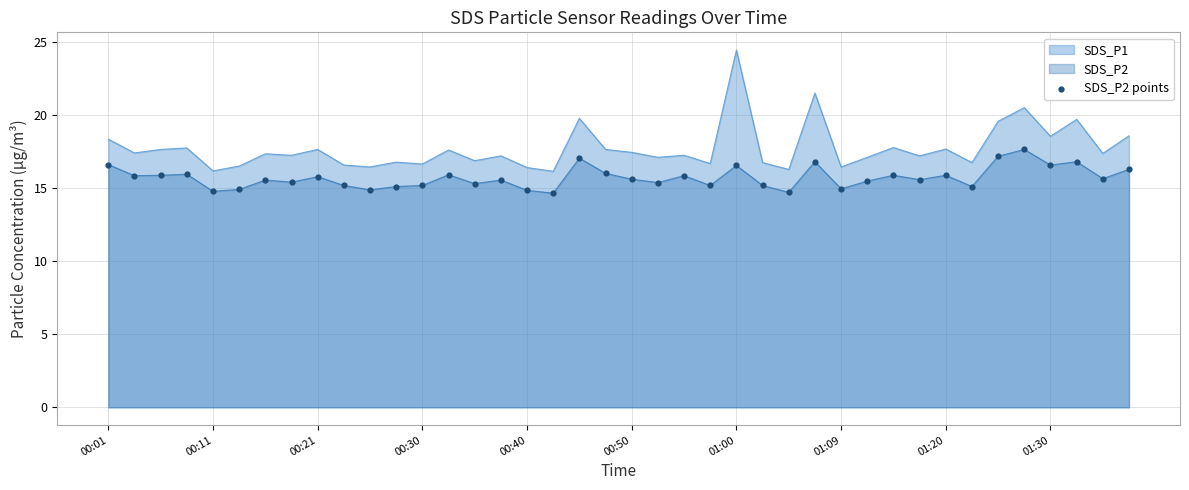

True or false: SDS_P2 and SDS_P1 intersect in this chart.

False